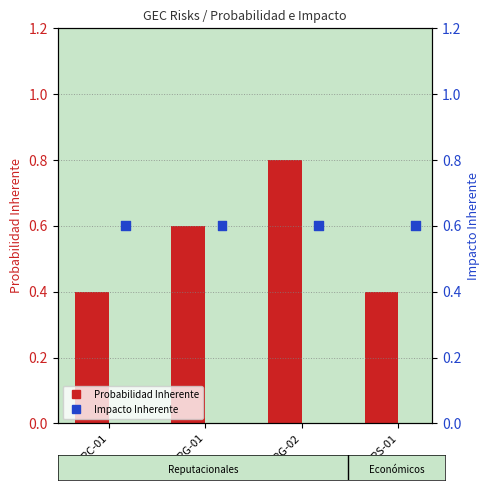

Which series has the largest total across all categories?

Impacto Inherente